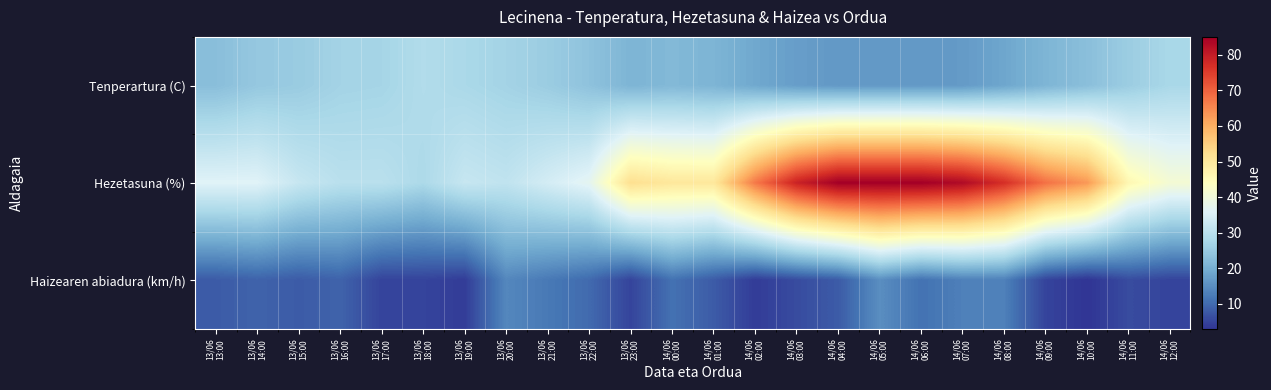

At how many categories does at least one series exceed 83?

3